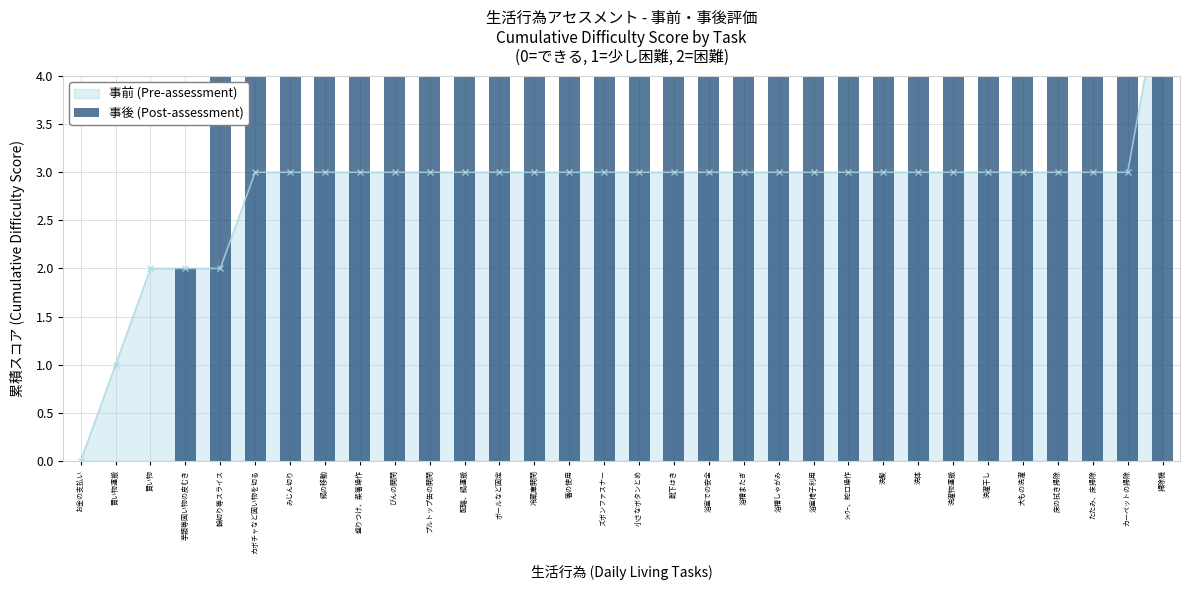

Which has a higher value, カーペットの掃除 or プルトップ缶の開閉?

カーペットの掃除